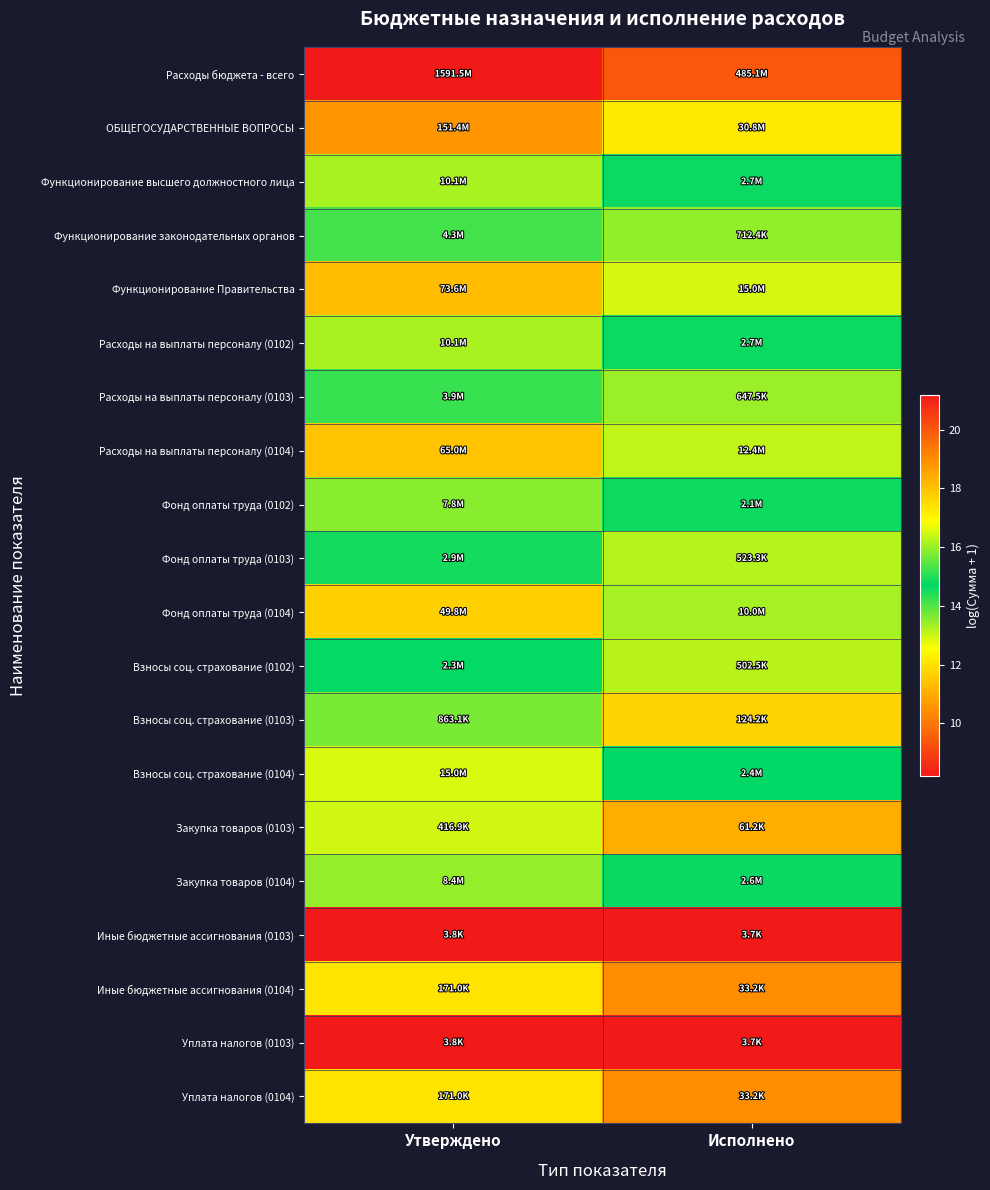

What is the minimum value shown in the chart?

8.2